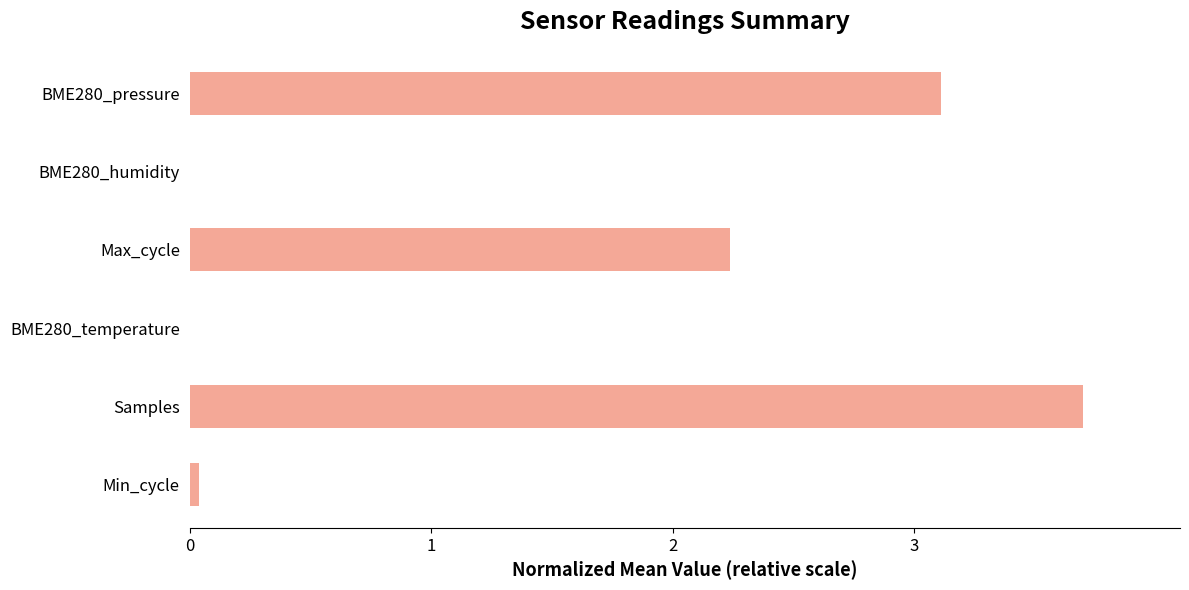

What is the maximum value shown in the chart?

3.7